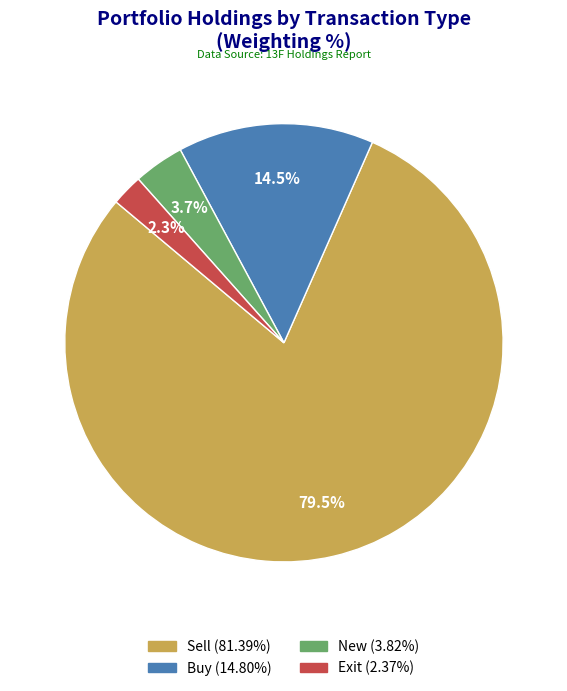

Combined, do Buy and Exit account for over 50%?

No